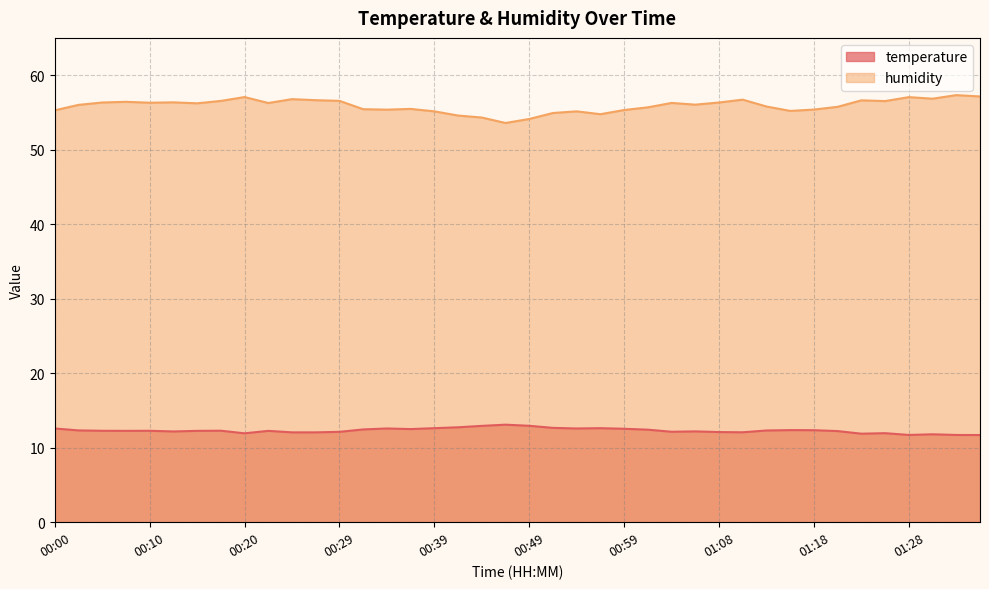

Which series has the largest total across all categories?

humidity